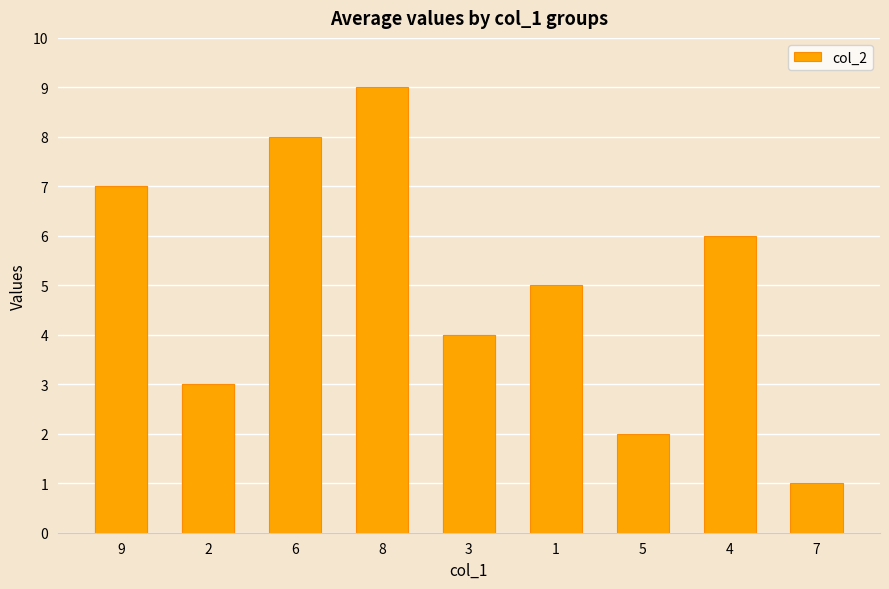

What is the average value?

5